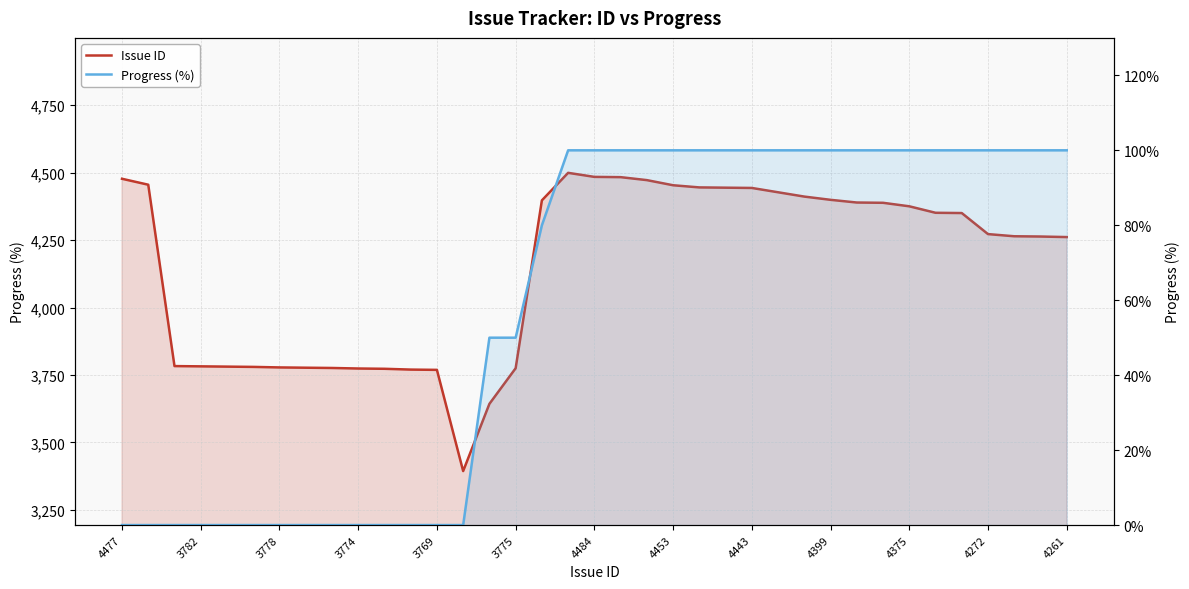

How many interior local valleys does the Issue ID series have?

1